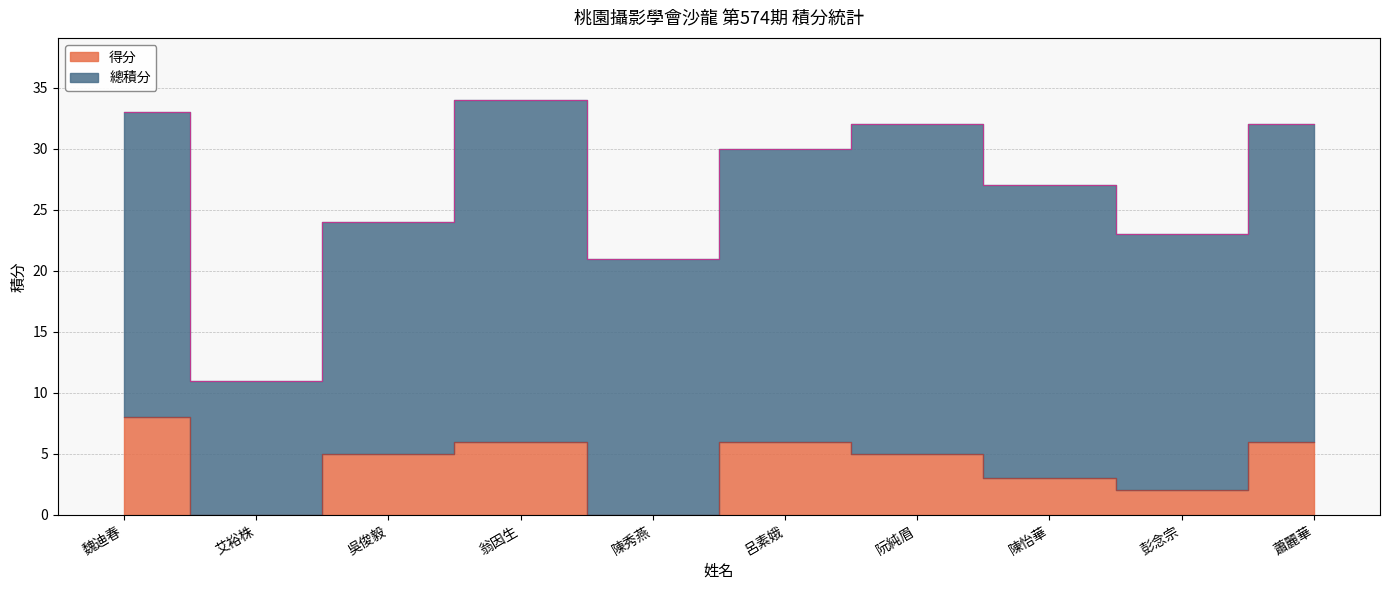

How many data points does each series have?

10